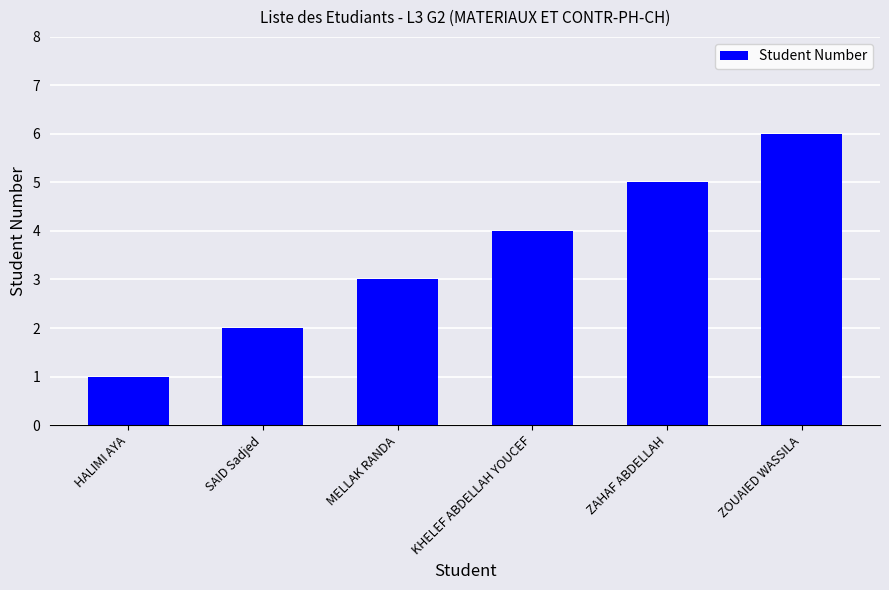

Rank the categories by value from highest to lowest.

ZOUAIED WASSILA, ZAHAF ABDELLAH, KHELEF ABDELLAH YOUCEF, MELLAK RANDA, SAID Sadjed, HALIMI AYA